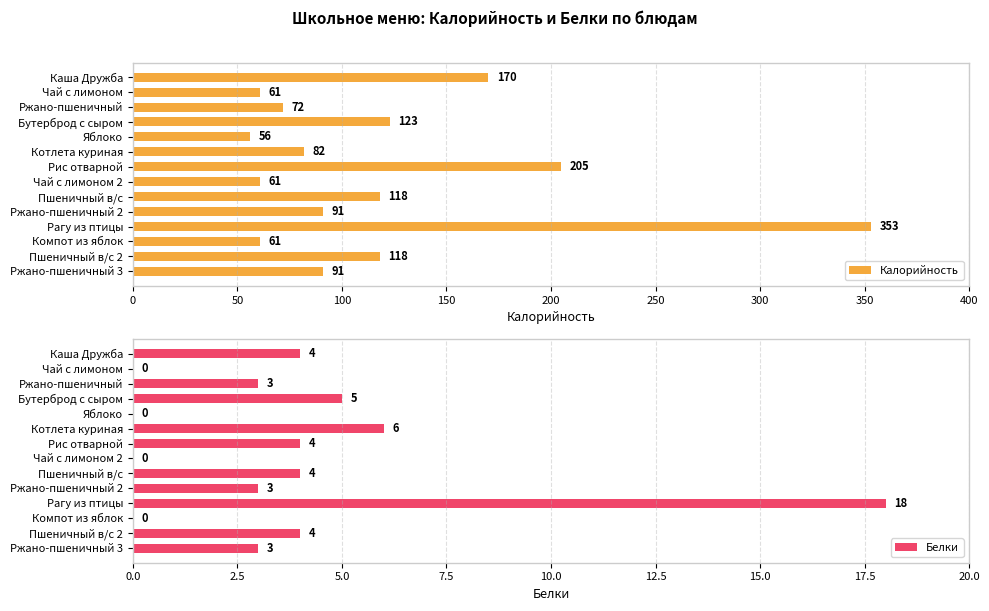

Which series has the largest total across all categories?

Калорийность